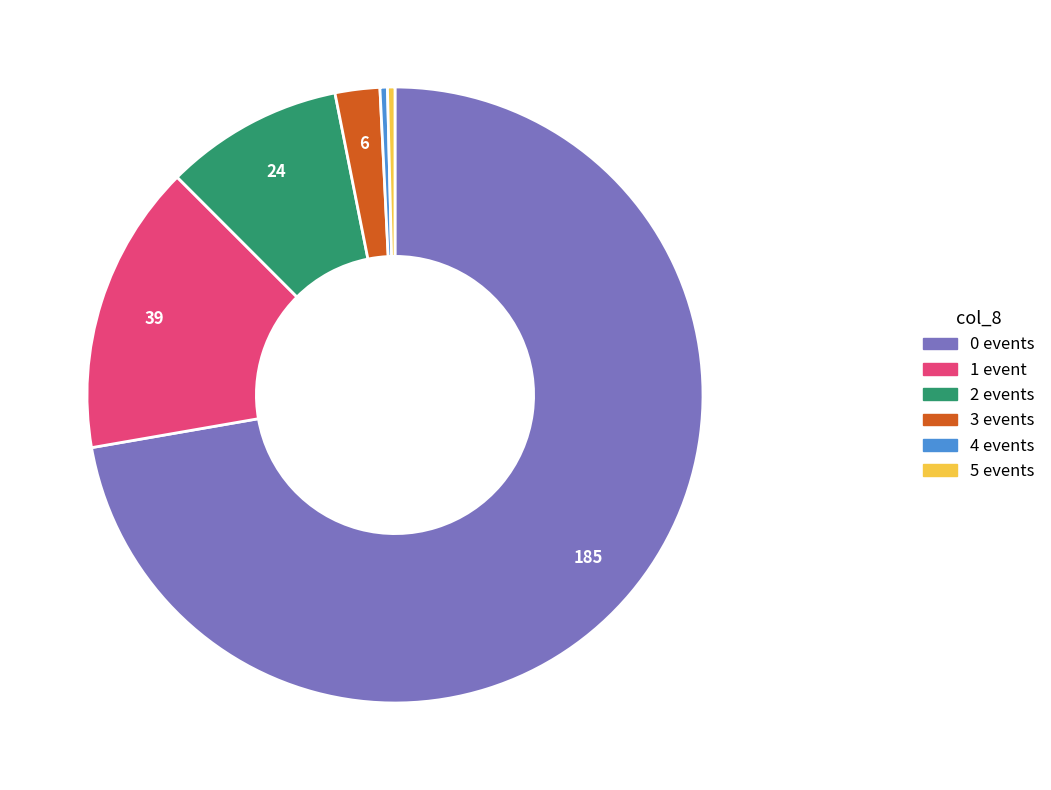

Do 0 events and 5 events together represent more than half of the pie?

Yes